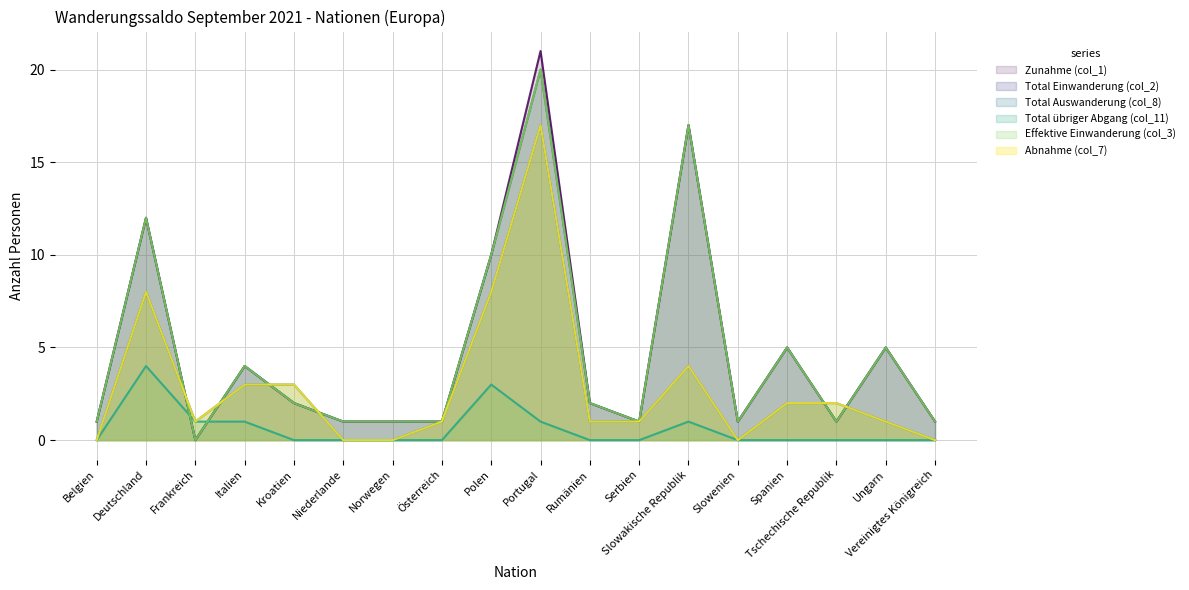

How many values in the Abnahme (col_7) series exceed 1?

8